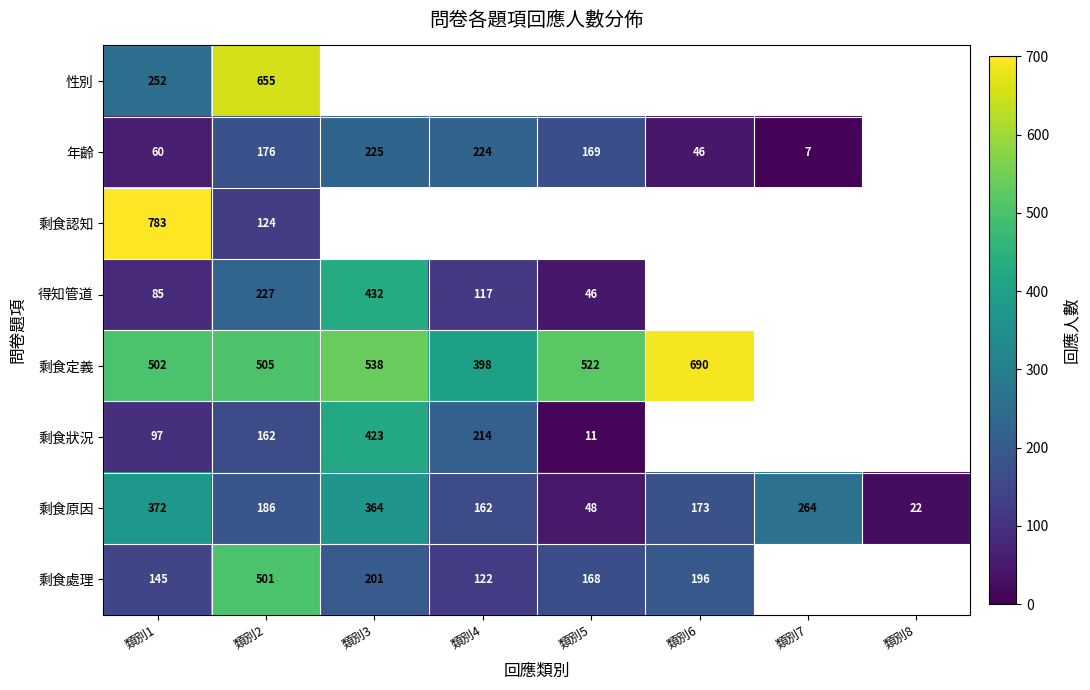

True or false: 年齡 has a value of 64.3 at 類別2.

False